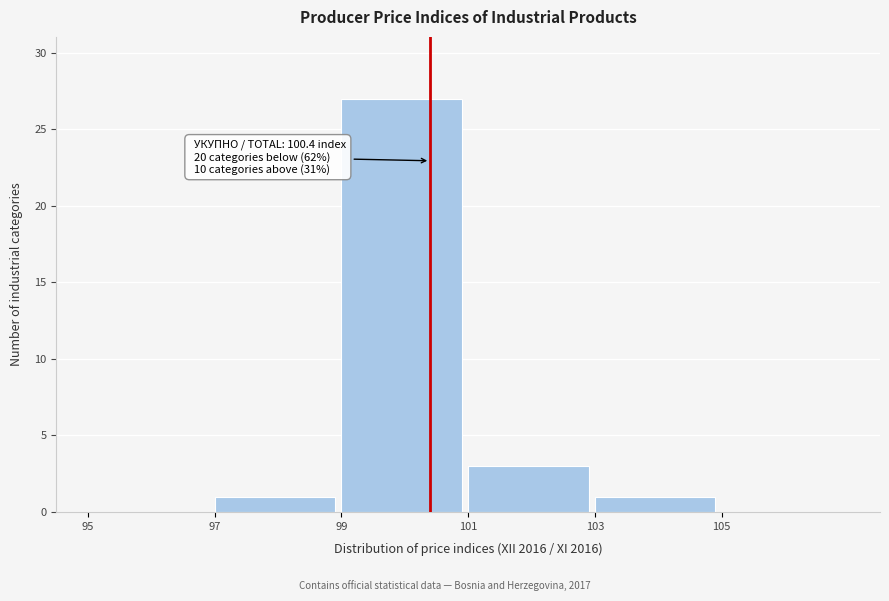

Which range on the x-axis has the tallest bar?

99 to 101